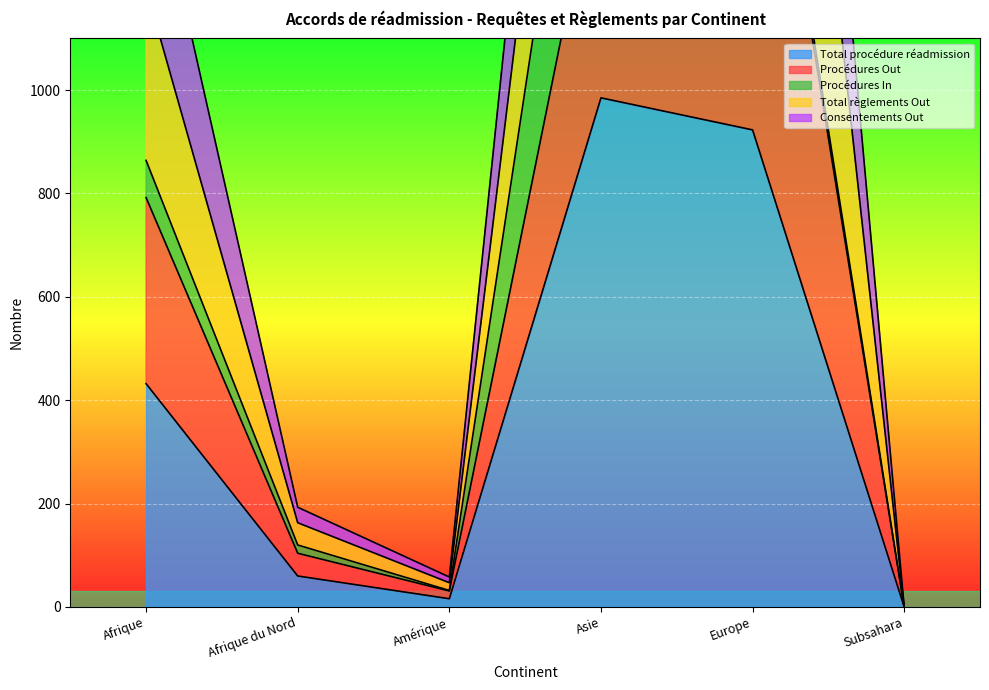

At which label does Total procédure réadmission reach its peak?

Asie